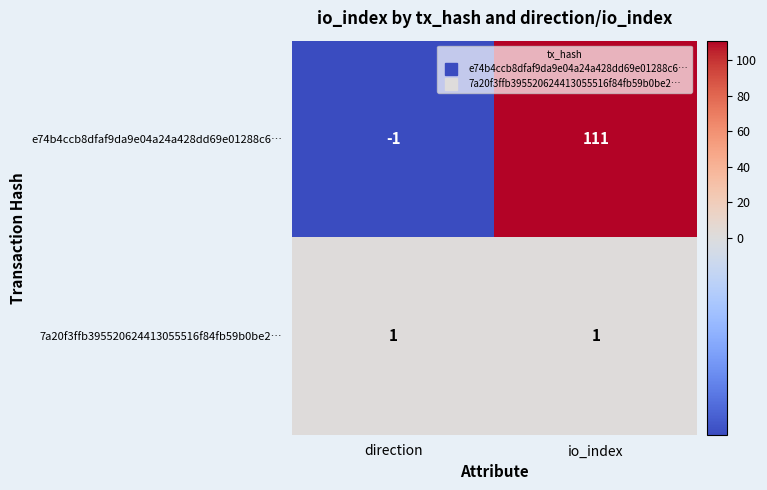

Is the value of 7a20f3ffb395520624413055516f84fb59b0be2… at direction greater than the value of e74b4ccb8dfaf9da9e04a24a428dd69e01288c6… at io_index?

No